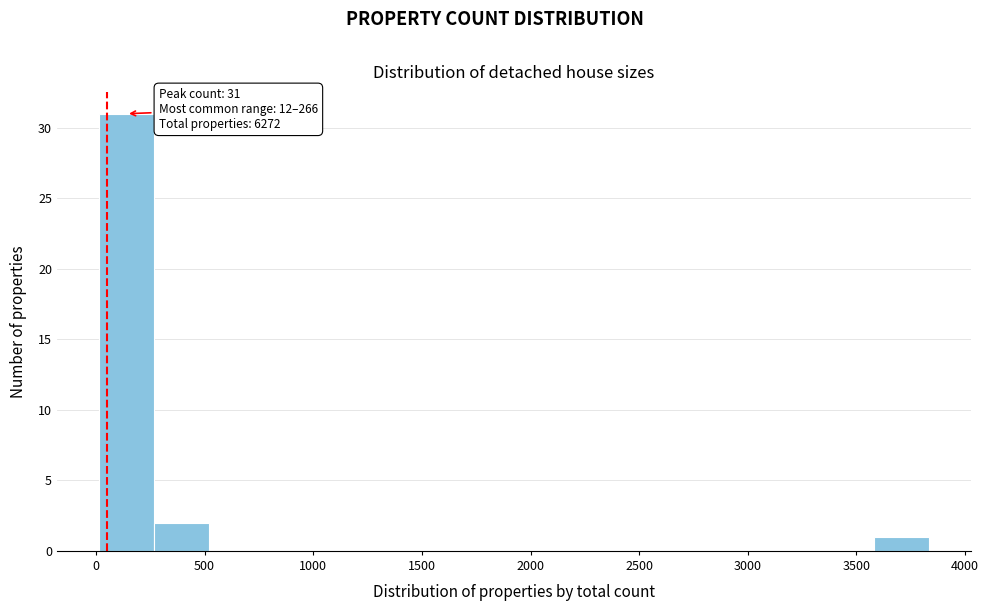

Over which range of the x-axis is the bar tallest?

0 to 250